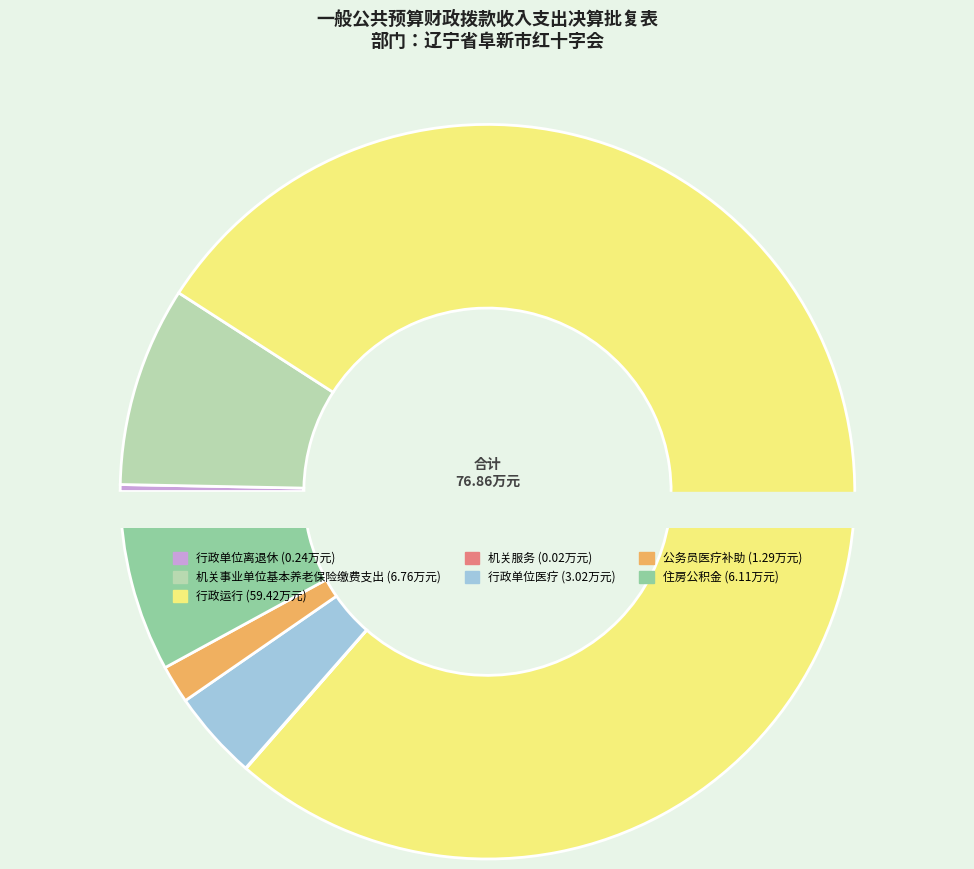

Between 公务员医疗补助 and 机关事业单位基本养老保险缴费支出, which is larger?

机关事业单位基本养老保险缴费支出